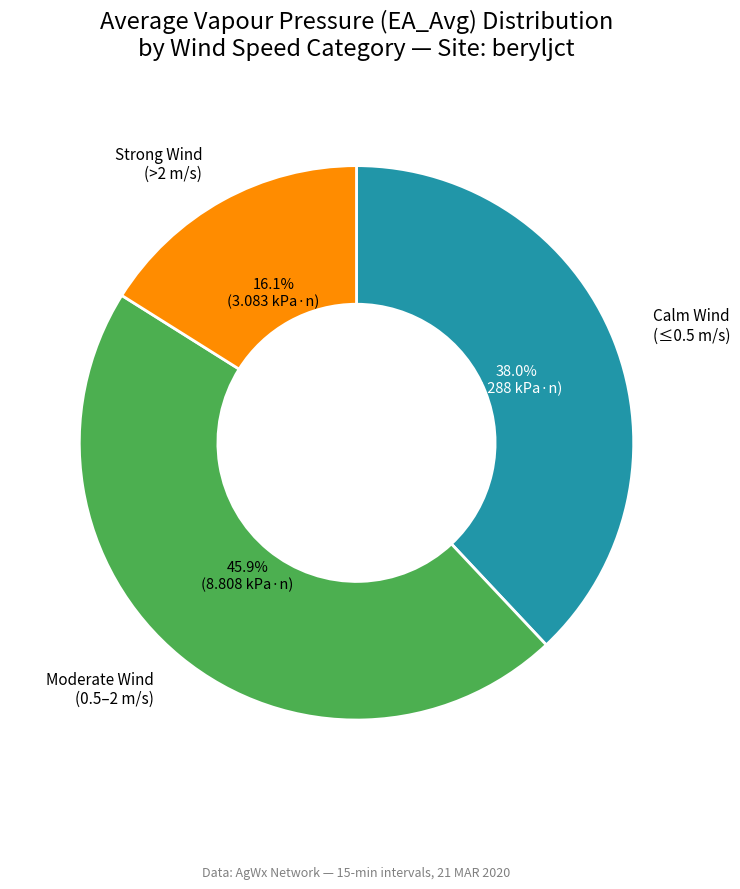

Is there any slice that represents more than half of the pie?

No